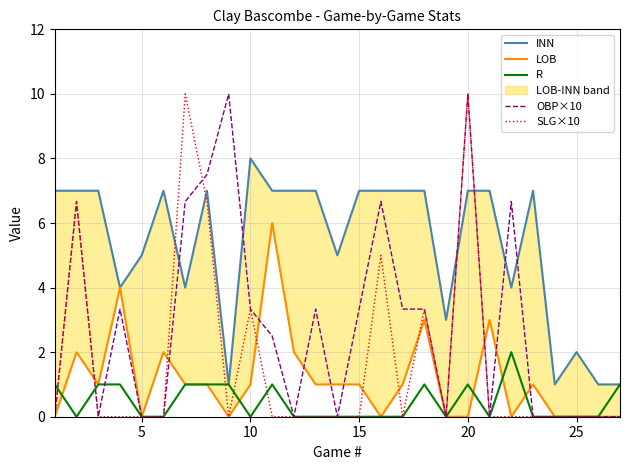

True or false: LOB and INN intersect in this chart.

False